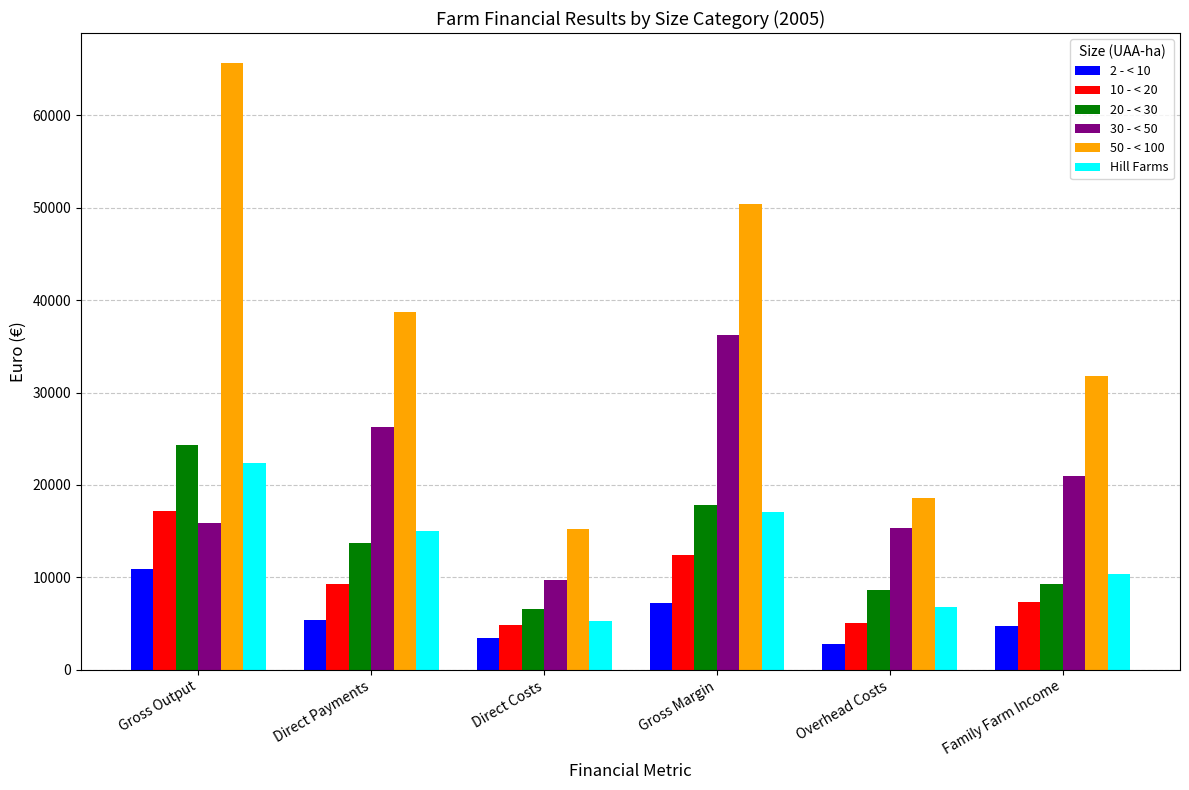

Which category has the highest value across all series?

Gross Output